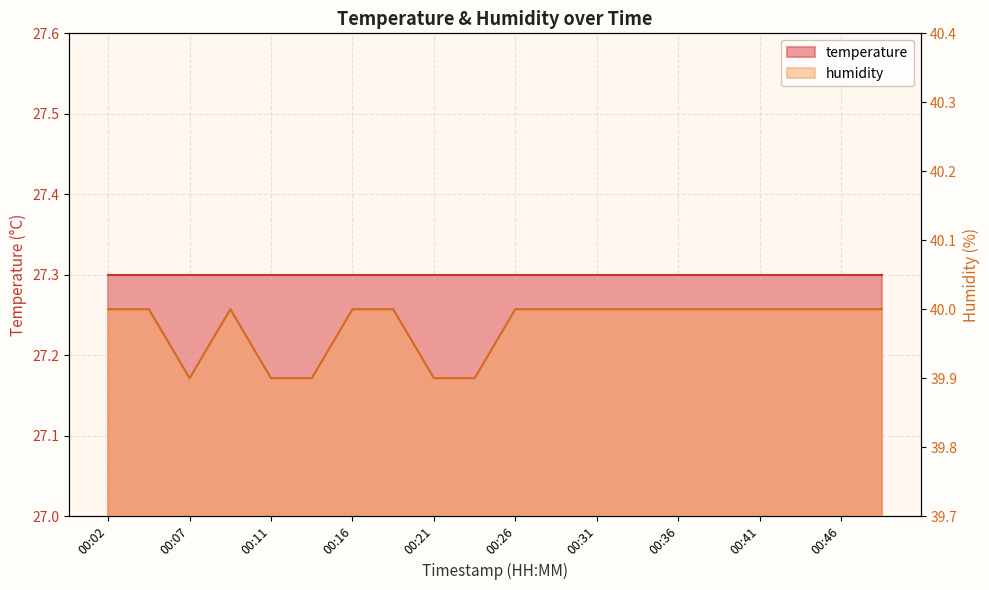

What is the difference between the maximum and minimum values?

0.1